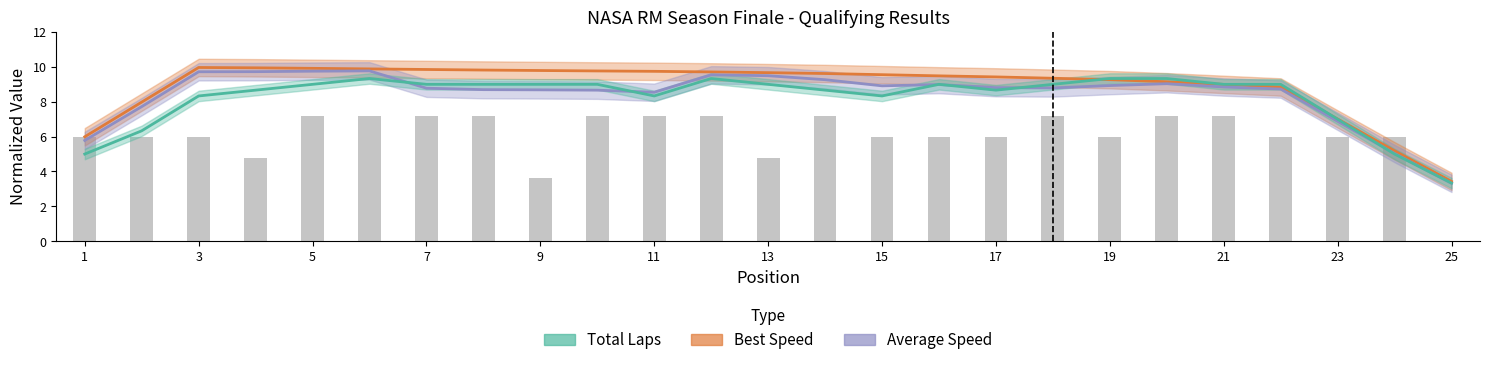

The Average Speed series shows 8.8 at 17. True or false?

True